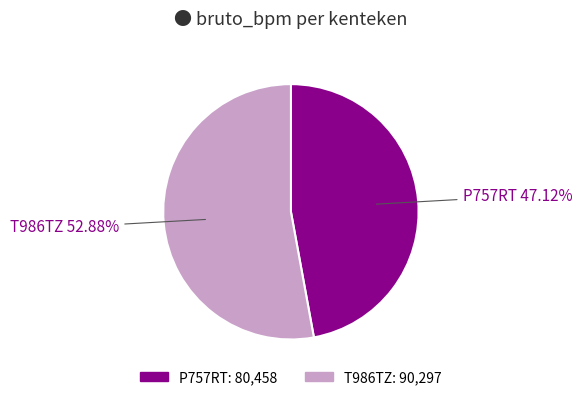

What is the smallest slice in the pie chart?

P757RT